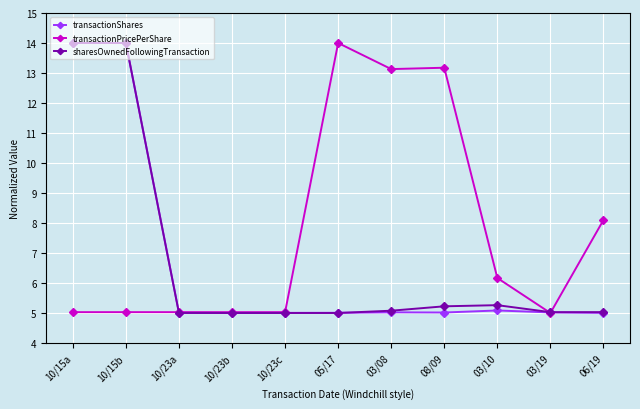

Is it true that transactionShares equals 14.0 at 10/15b?

True